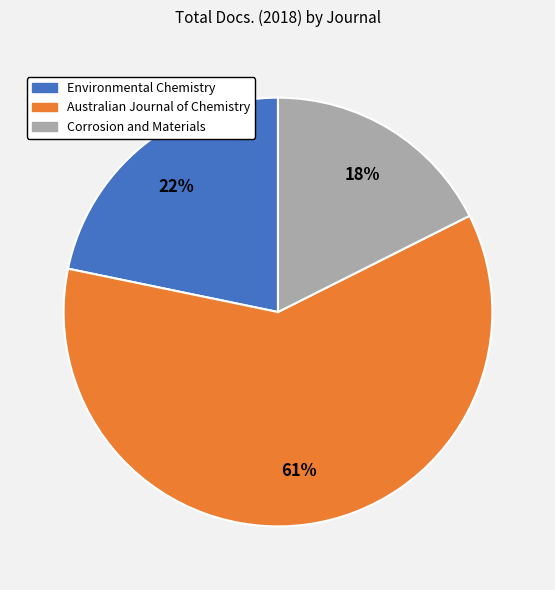

What is the largest slice in the pie chart?

Australian Journal of Chemistry